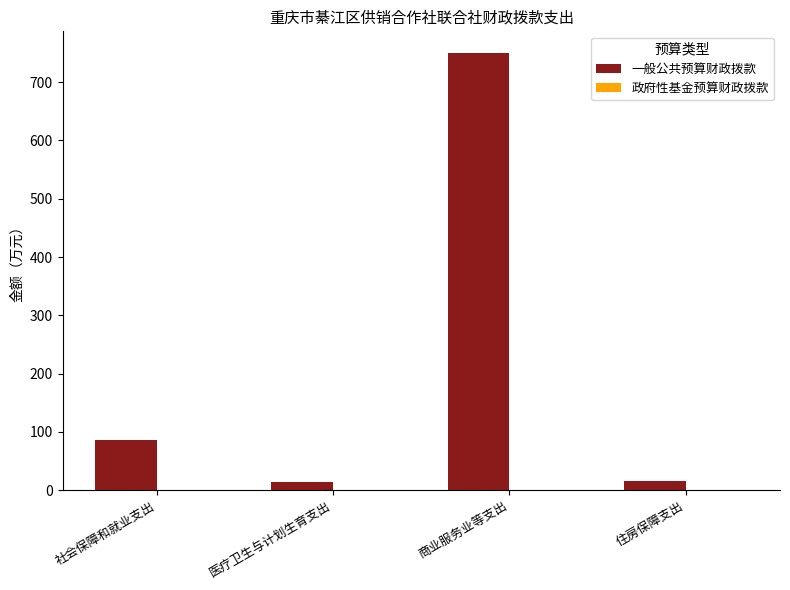

The value at 社会保障和就业支出 is 127.3. True or false?

False